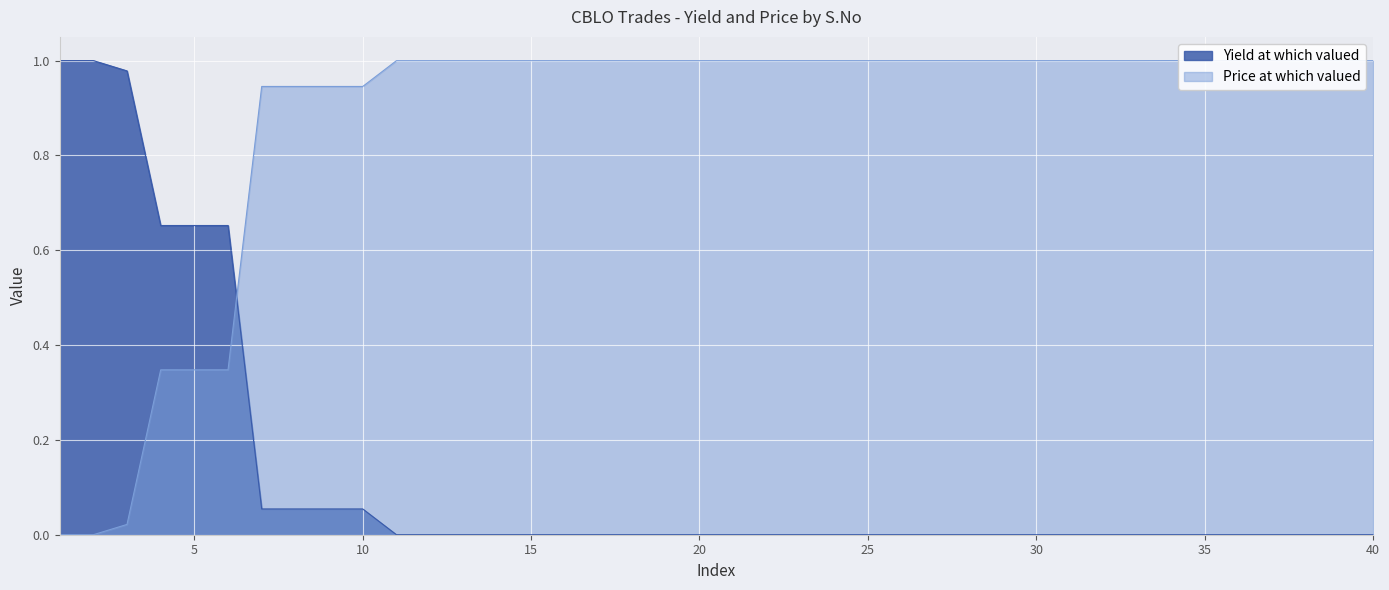

Reading right to left, transcribe all the data shown in this chart.

0.0	0.0	0.0	0.0	0.0	0.0	0.0	0.0	0.0	0.0	0.0	0.0	0.0	0.0	0.0	0.0	0.0	0.0	0.0	0.0	0.0	0.0	0.0	0.0	0.0	0.0	0.0	0.0	0.0	0.0	0.1	0.1	0.1	0.1	0.7	0.7	0.7	1.0	1.0	1.0